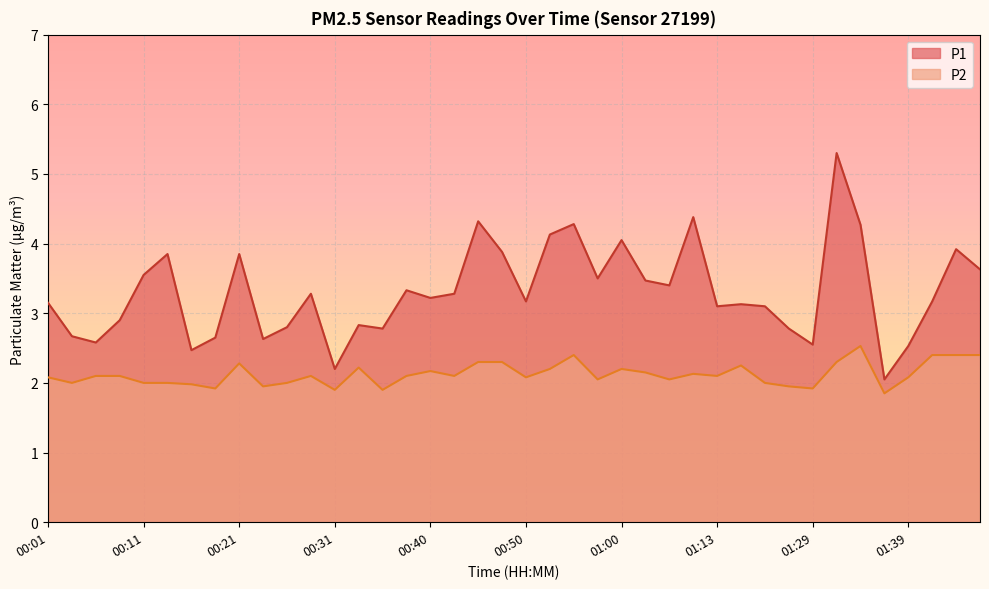

Where is P1 nearest to the value 3?

00:09